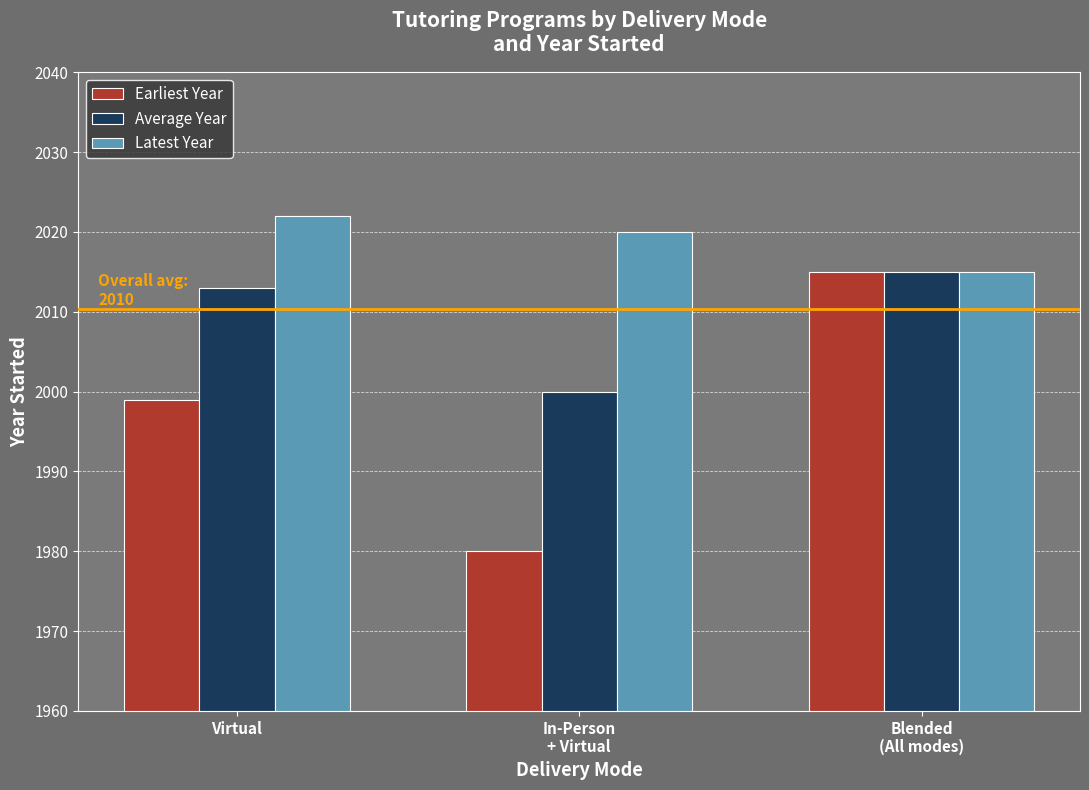

Reading right to left, transcribe all the data shown in this chart.

Earliest Year: 2015	1980	1999
Average Year: 2015	2000	2013
Latest Year: 2015	2020	2022